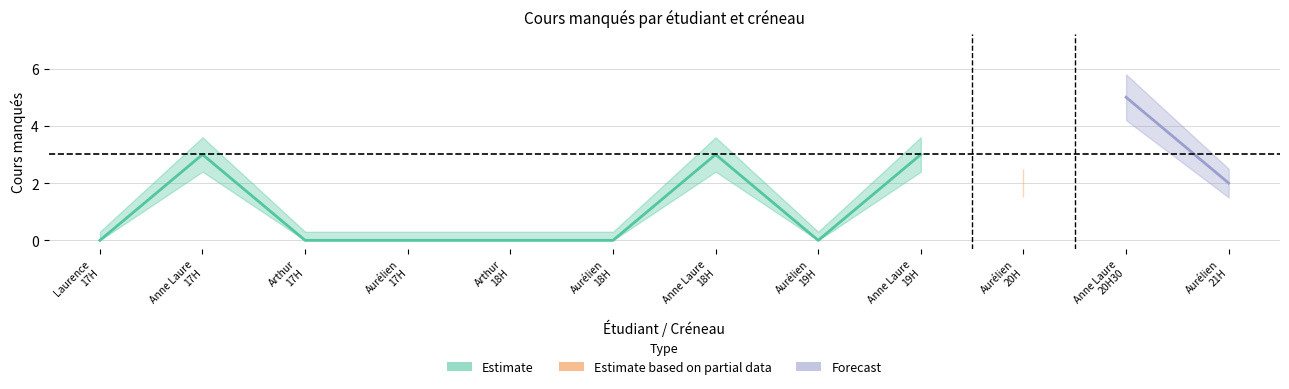

Reading left to right, what are all the values shown in this chart?

cours manqués: Laurence
17H=0.0	Anne Laure
17H=3.0	Arthur
17H=0.0	Aurélien
17H=0.0	Arthur
18H=0.0	Aurélien
18H=0.0	Anne Laure
18H=3.0	Aurélien
19H=0.0	Anne Laure
19H=3.0	Aurélien
20H=2.0	Anne Laure
20H30=5.0	Aurélien
21H=2.0
cours manqués upper: Laurence
17H=0.3	Anne Laure
17H=3.6	Arthur
17H=0.3	Aurélien
17H=0.3	Arthur
18H=0.3	Aurélien
18H=0.3	Anne Laure
18H=3.6	Aurélien
19H=0.3	Anne Laure
19H=3.6	Aurélien
20H=2.5	Anne Laure
20H30=5.8	Aurélien
21H=2.5
cours manqués lower: Laurence
17H=0.0	Anne Laure
17H=2.4	Arthur
17H=0.0	Aurélien
17H=0.0	Arthur
18H=0.0	Aurélien
18H=0.0	Anne Laure
18H=2.4	Aurélien
19H=0.0	Anne Laure
19H=2.4	Aurélien
20H=1.5	Anne Laure
20H30=4.2	Aurélien
21H=1.5